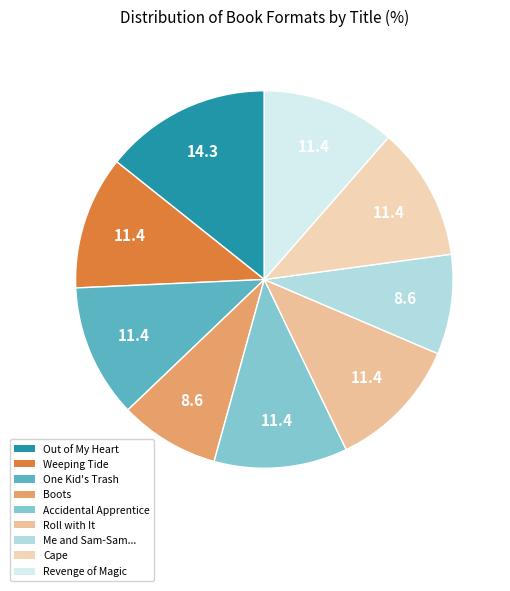

Count the number of slices in the pie.

9